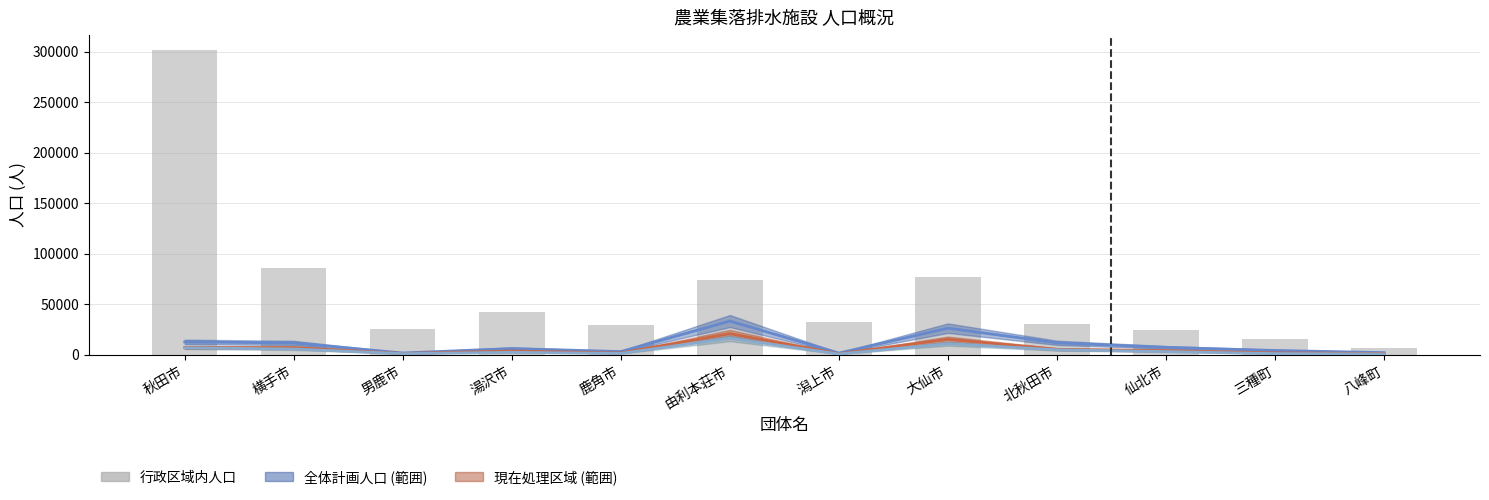

List the series in order of their peak value, lowest first.

現在水洗便所設置済人口(人), 現在処理区域内人口(人), 全体計画人口(人), 行政区域内人口(人)